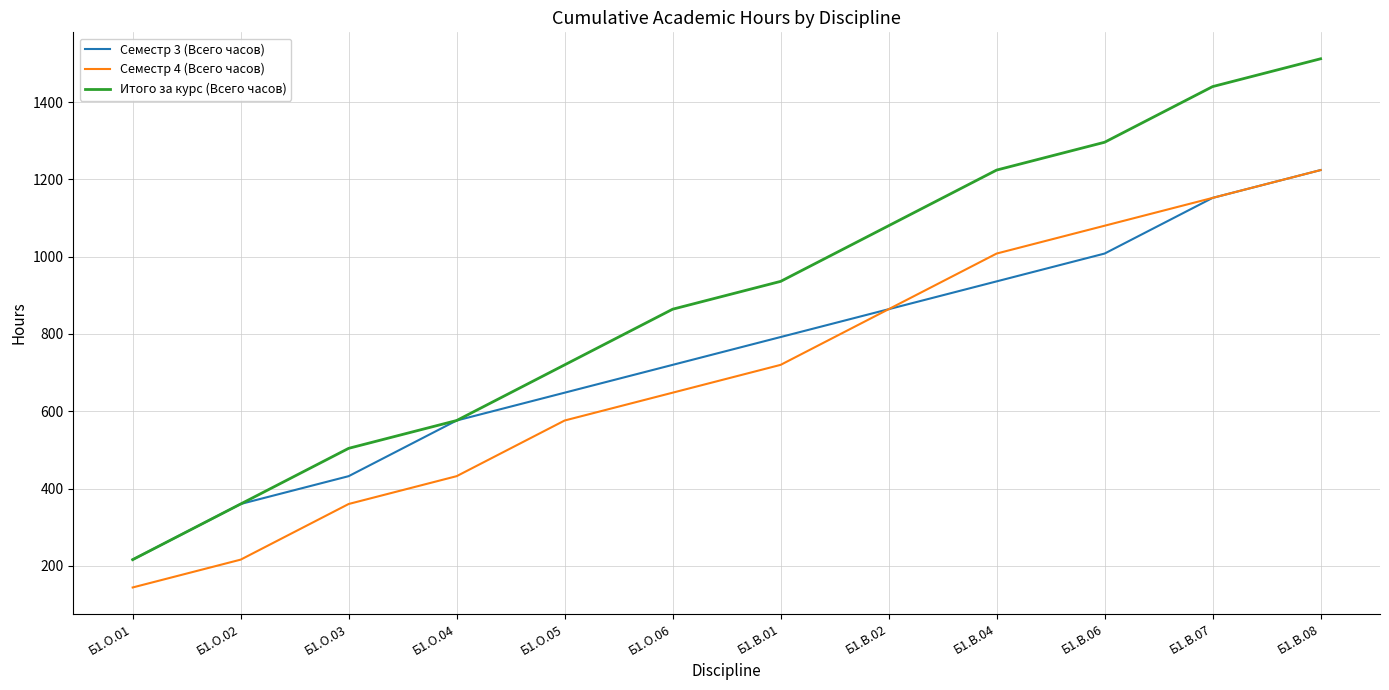

Rank the series at Б1.О.03 from lowest to highest value.

Семестр 4 (Всего часов), Семестр 3 (Всего часов), Итого за курс (Всего часов)